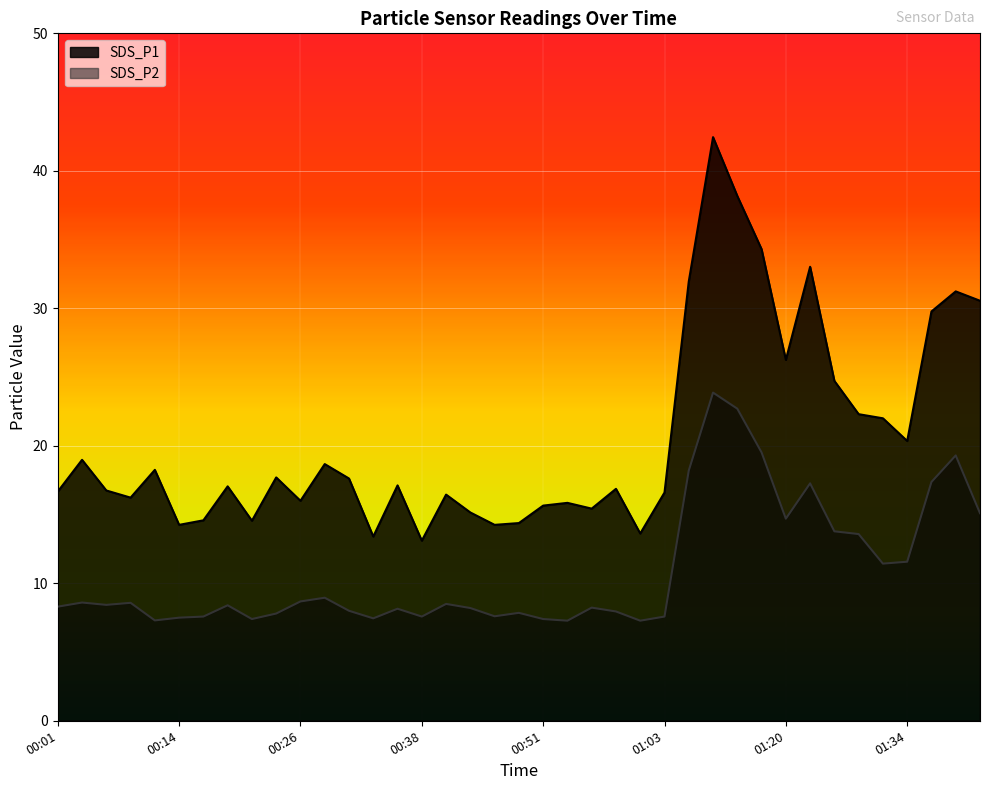

At how many categories does at least one series exceed 38?

2